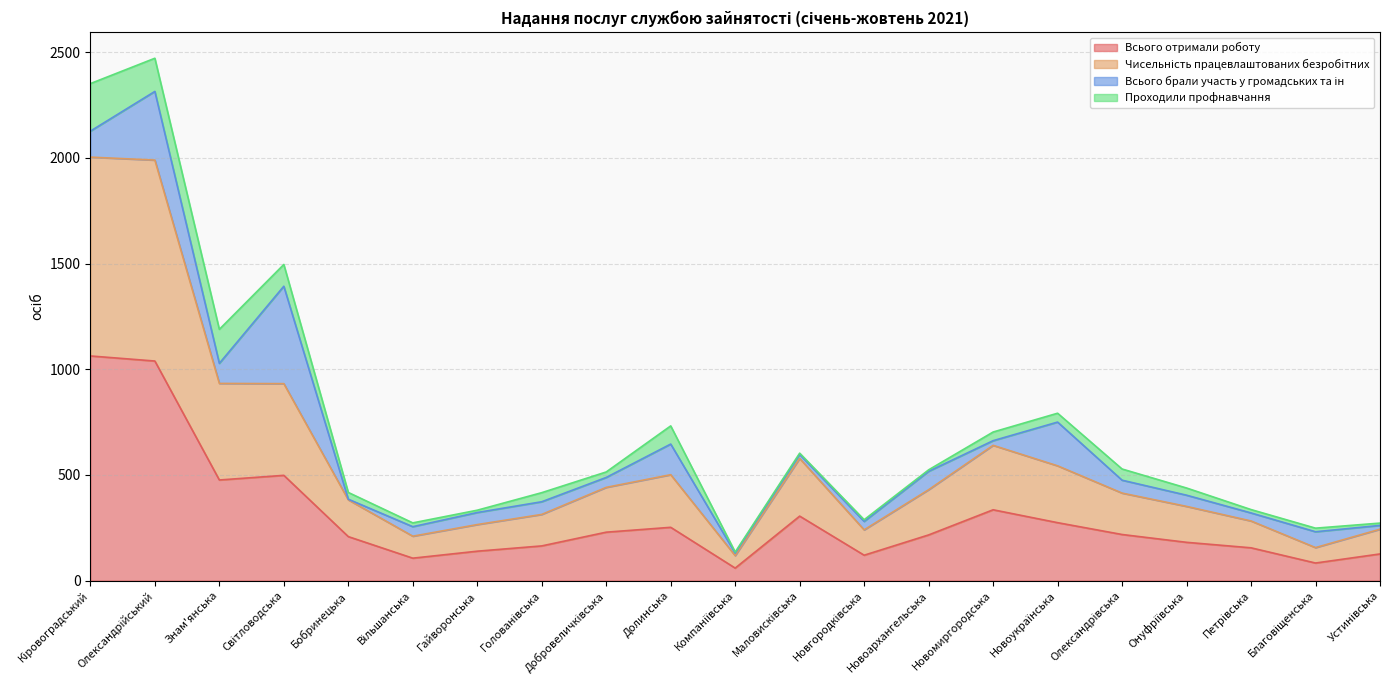

In Всього отримали роботу, how many points are lower than both neighbors (excluding endpoints)?

5